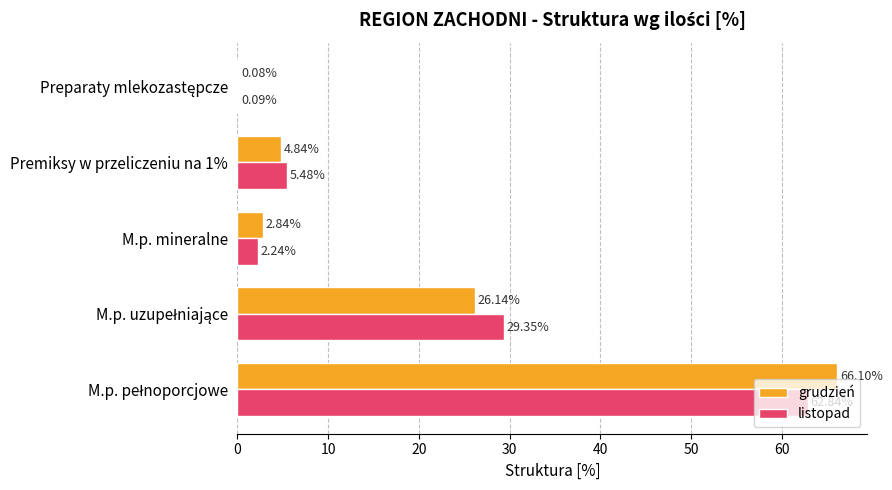

What is the difference between the second highest and minimum values in the grudzień series?

26.1